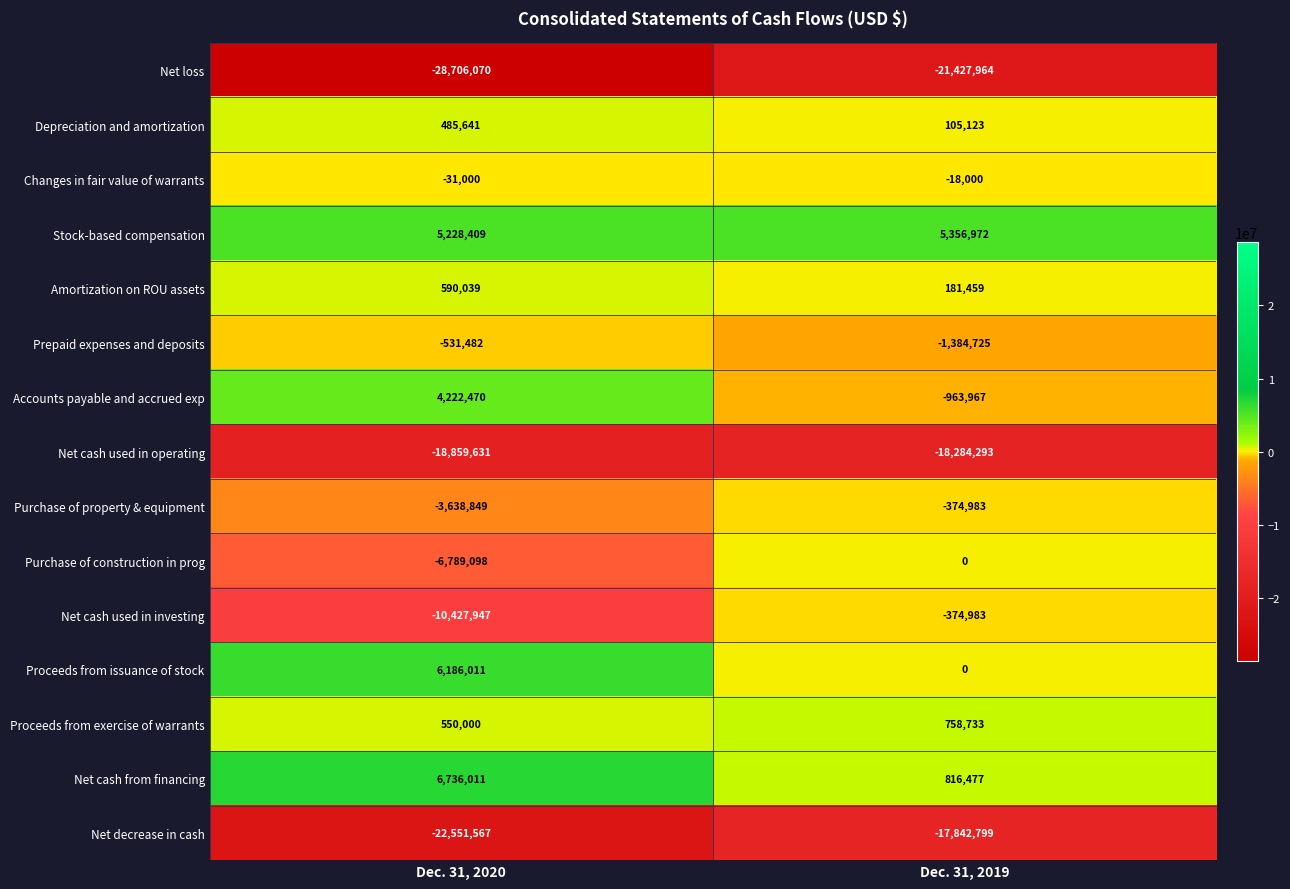

How many distinct data groups are displayed?

15